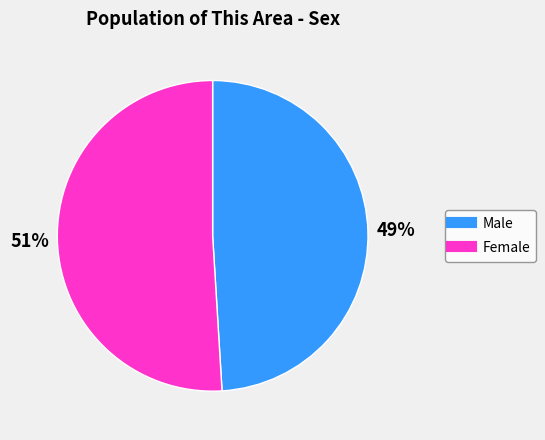

Rank the categories by value from highest to lowest.

Female, Male